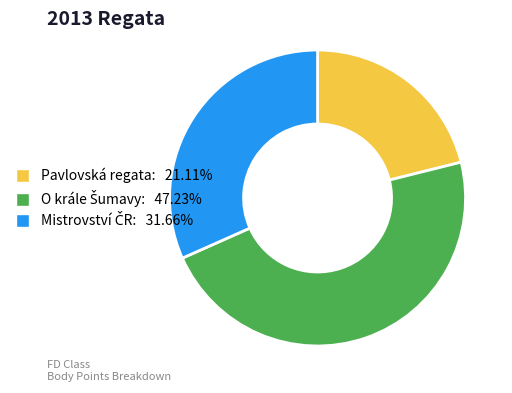

Does Pavlovská regata: 21.11% represent more than half of the total?

No